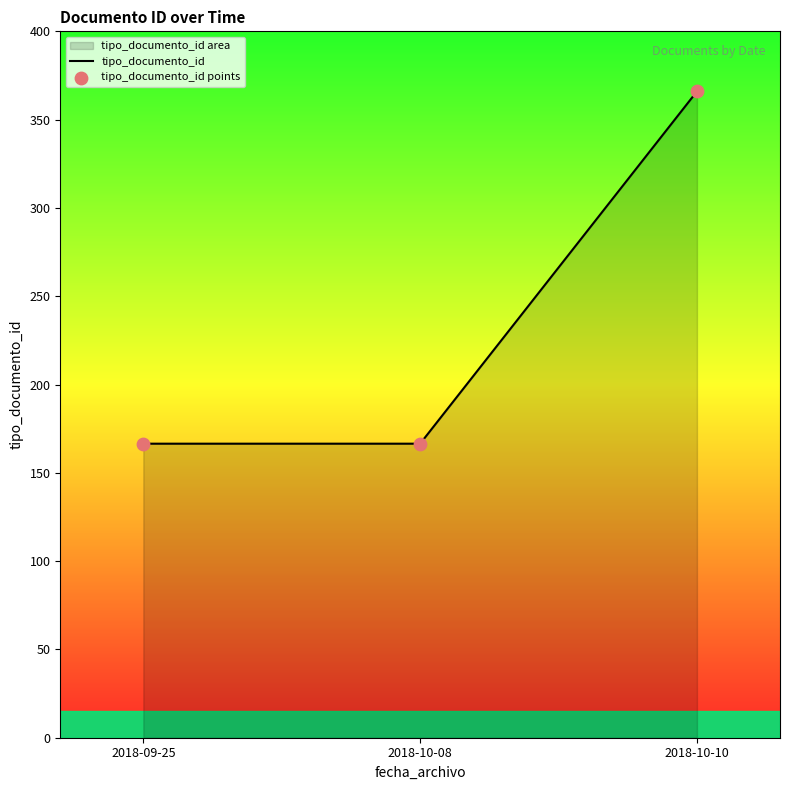

Which series has the largest total across all categories?

tipo_documento_id